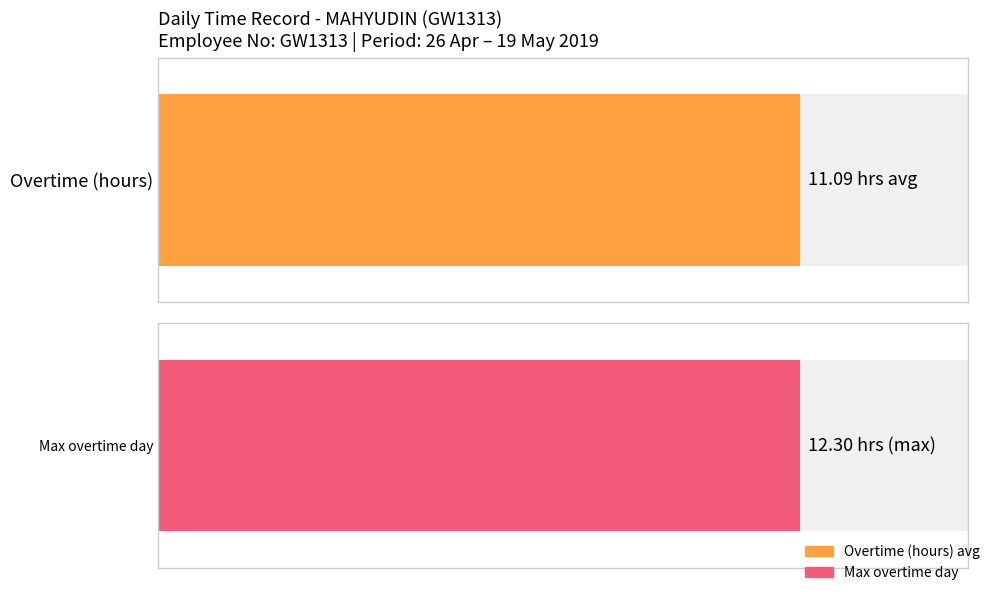

Count the number of data series in this chart.

2